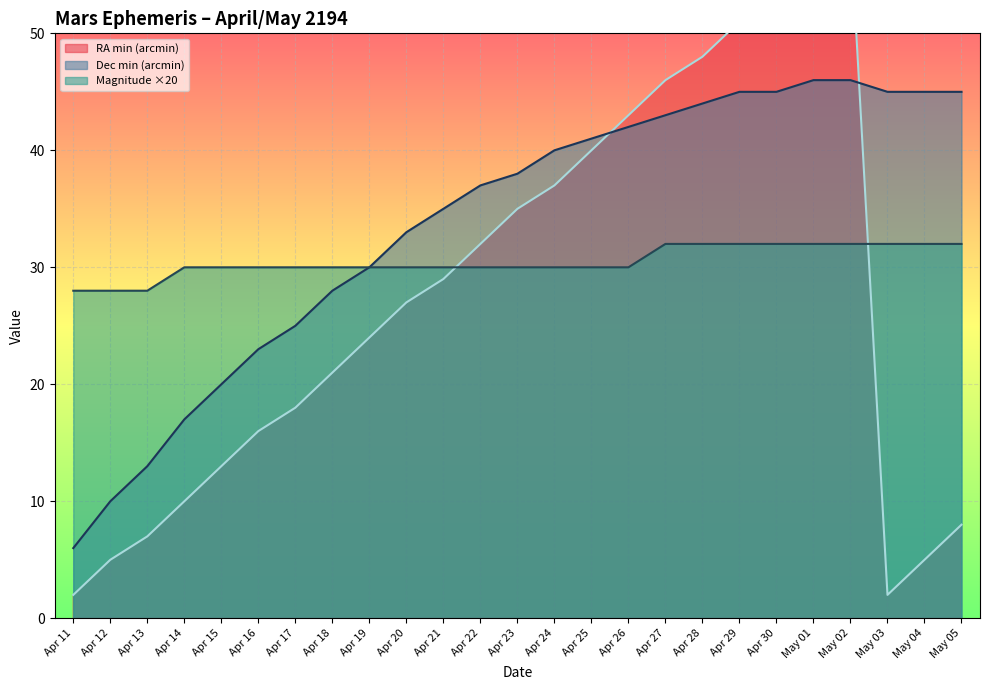

Where does the Dec min series first go above 38?

Apr 24